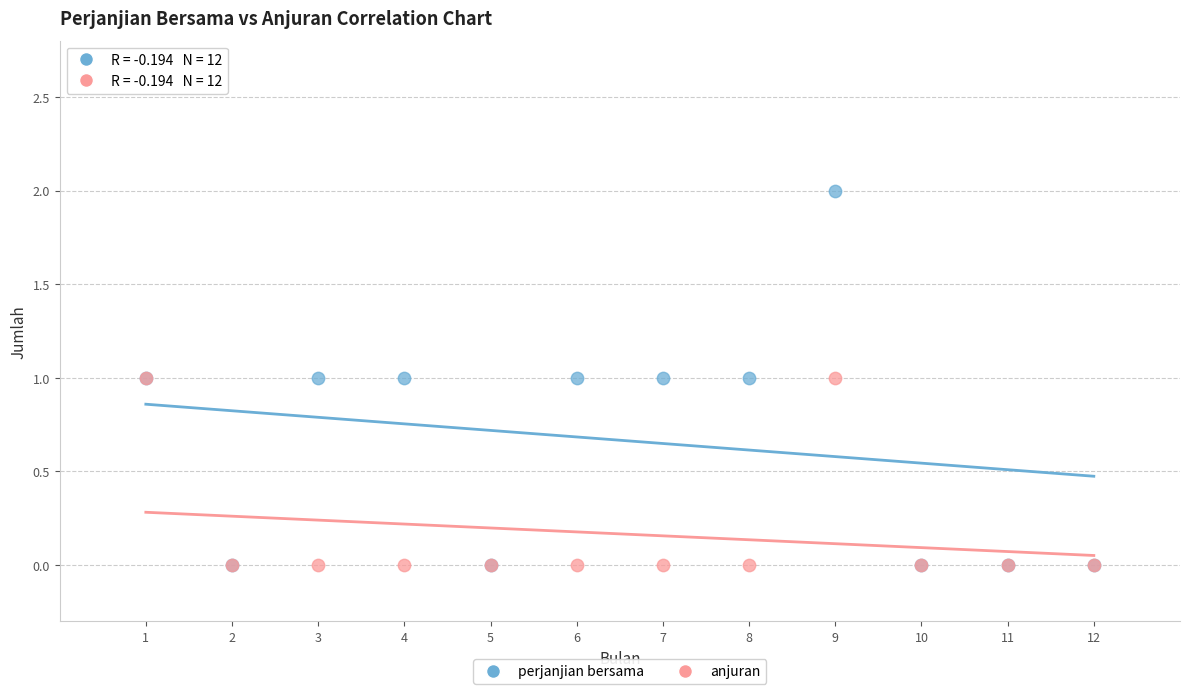

What are all the series names shown in the legend?

perjanjian bersama, anjuran